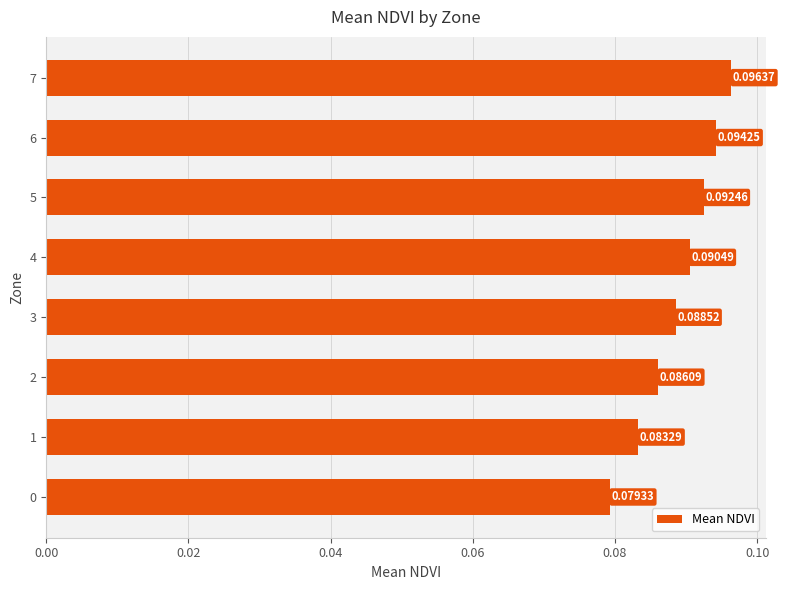

What is the sum of all values?

0.7